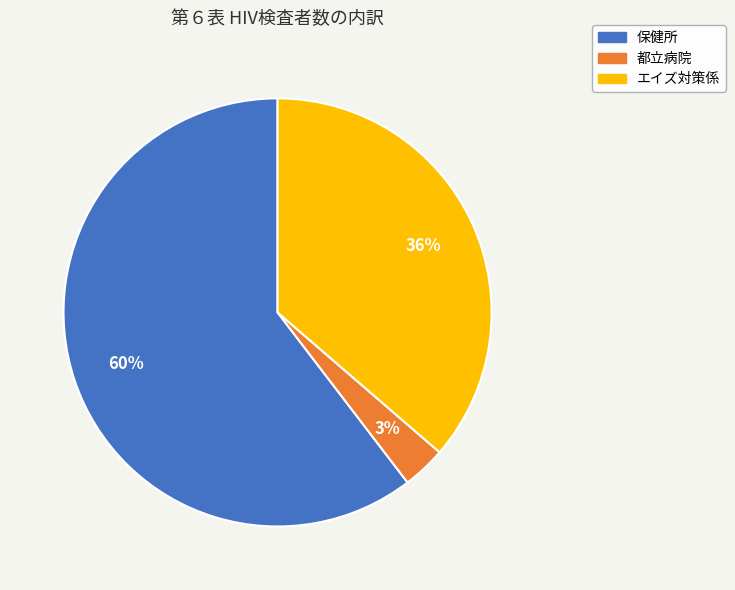

Between エイズ対策係 and 保健所, which is larger?

保健所